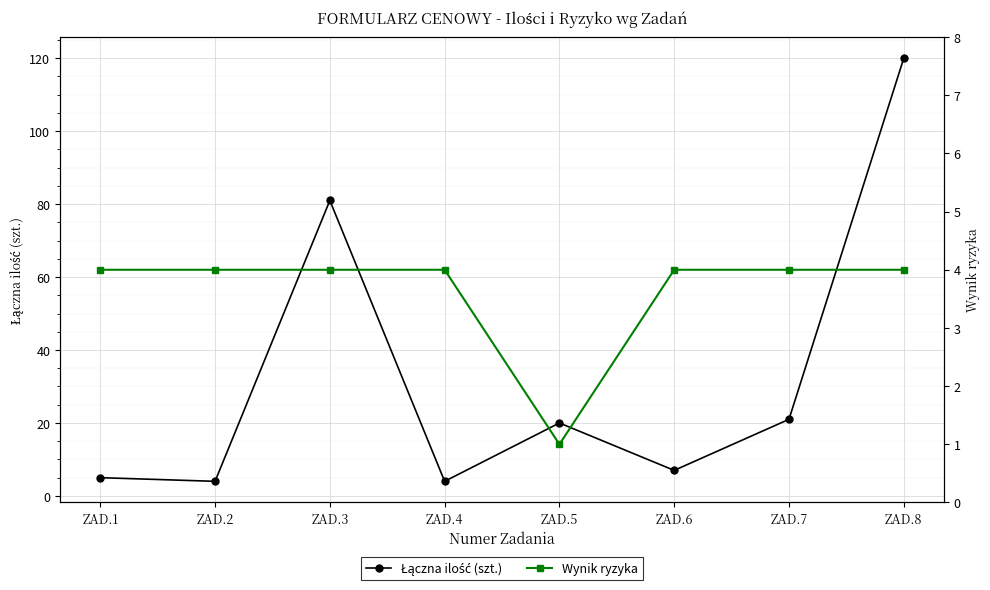

Which series has the largest total across all categories?

Łączna ilość (szt.)